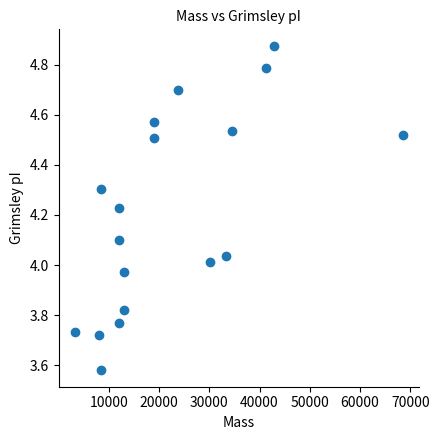

What is the range of Y values (max minus min)?

1.3